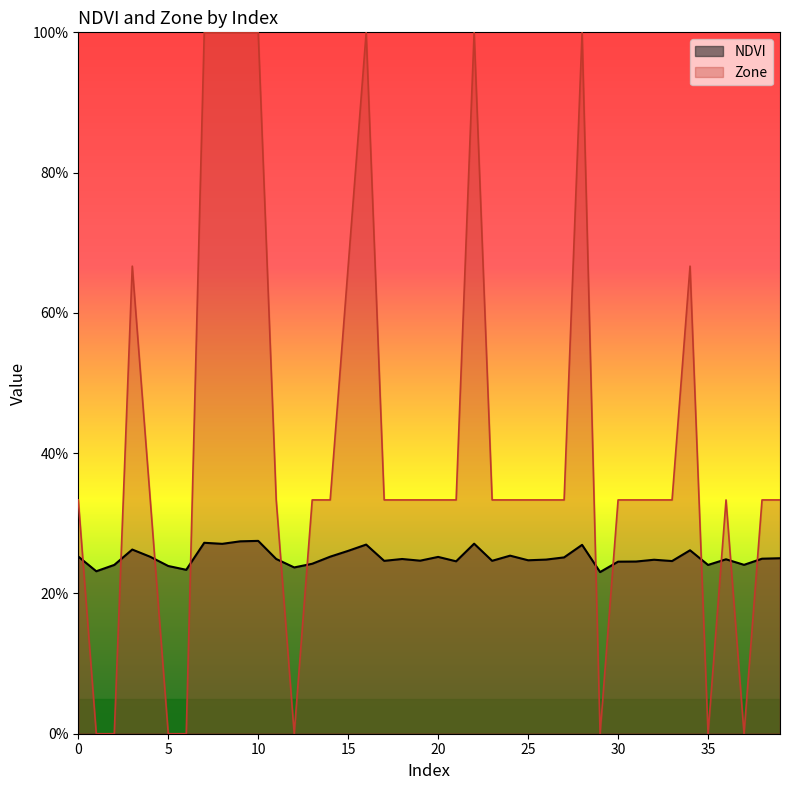

Which series has the largest range (max minus min)?

Zone